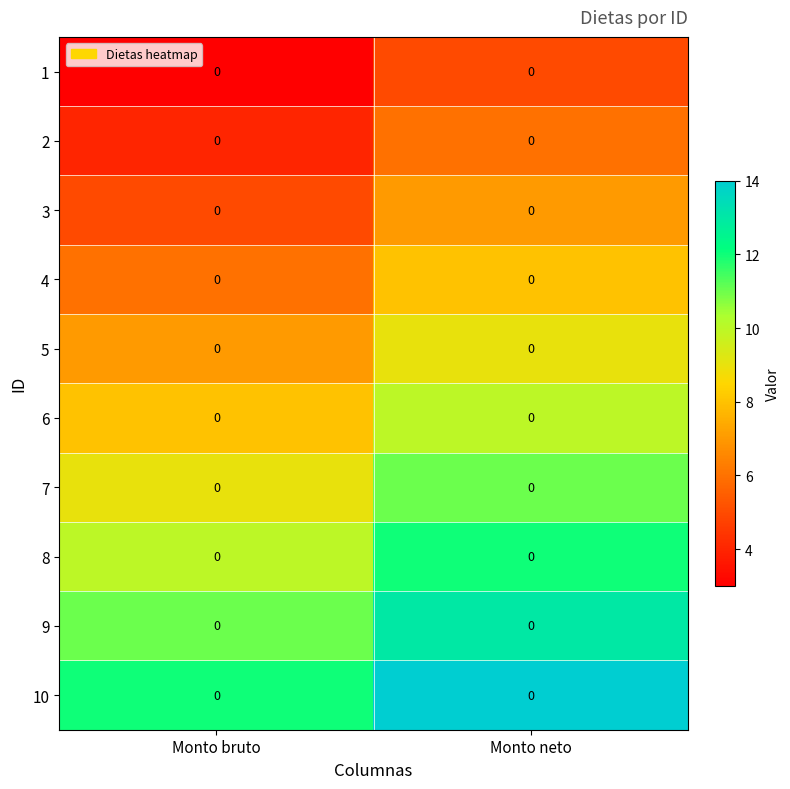

What is the difference between the highest and lowest values at Monto bruto?

9